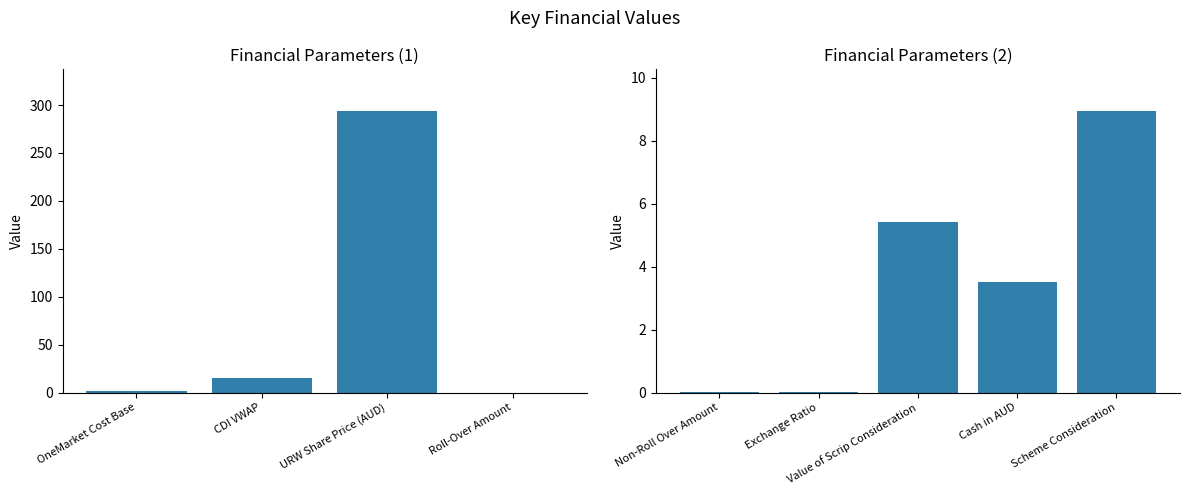

What is the difference between the second highest and second lowest values?

14.7